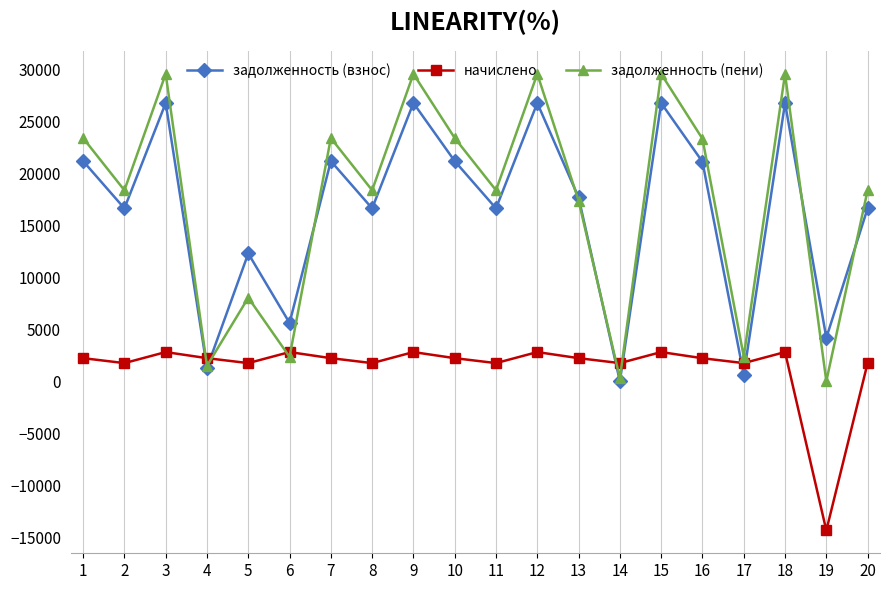

At how many categories does at least one series exceed 15582?

14